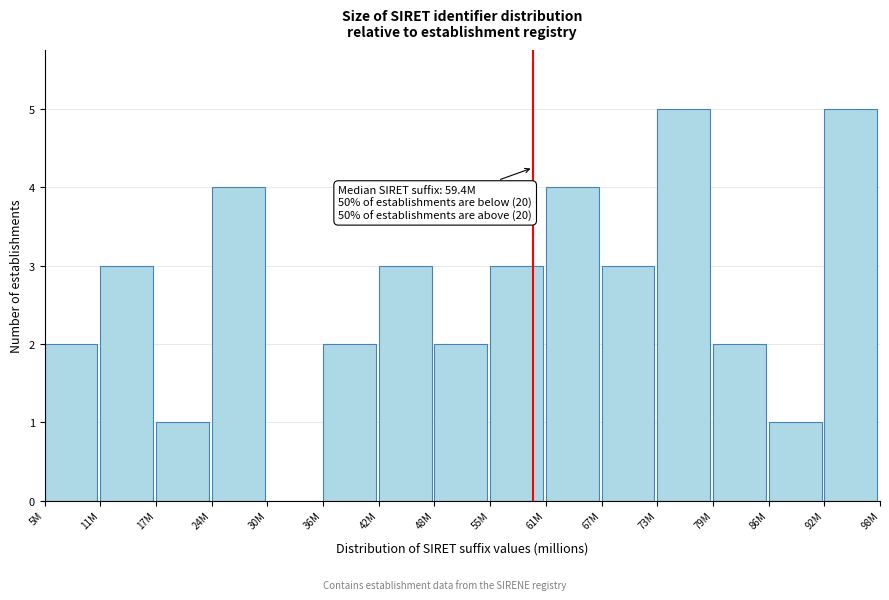

Reading right to left, extract all data points from this chart.

92M=5	86M=1	79M=2	73M=5	67M=3	61M=4	55M=3	48M=2	42M=3	36M=2	30M=0	24M=4	17M=1	11M=3	5M=2